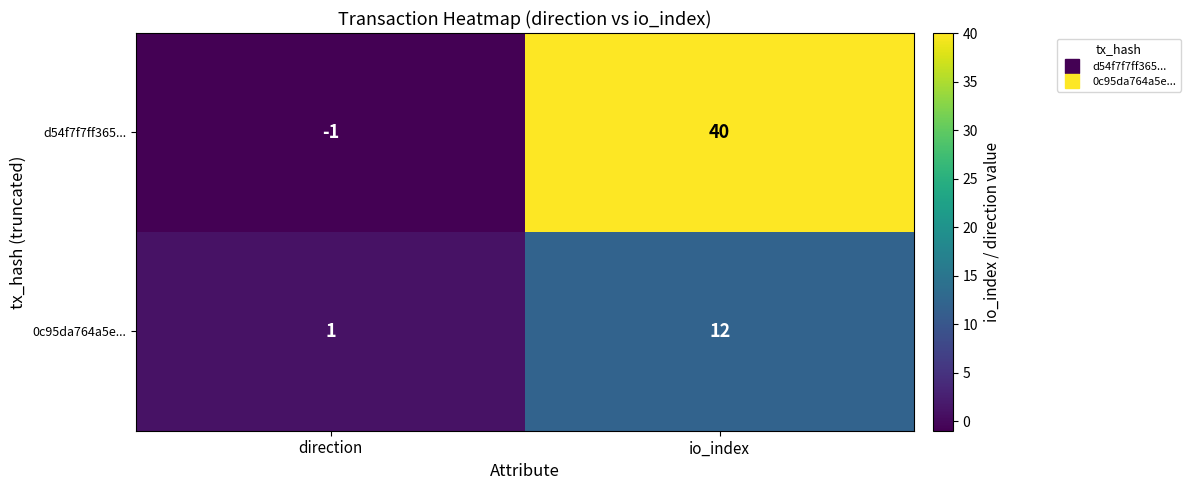

What is the average value of the d54f7f7ff365... series?

20